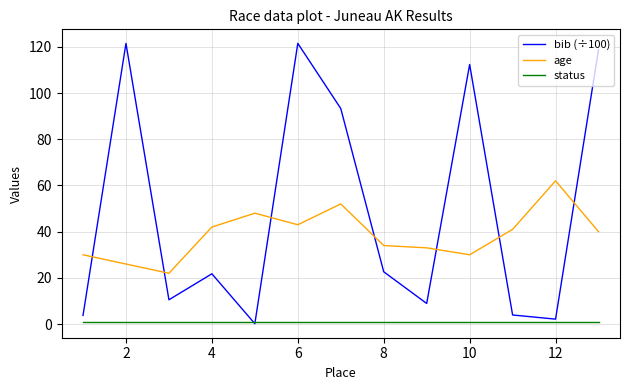

Which series has the widest spread of values?

bib (÷100)